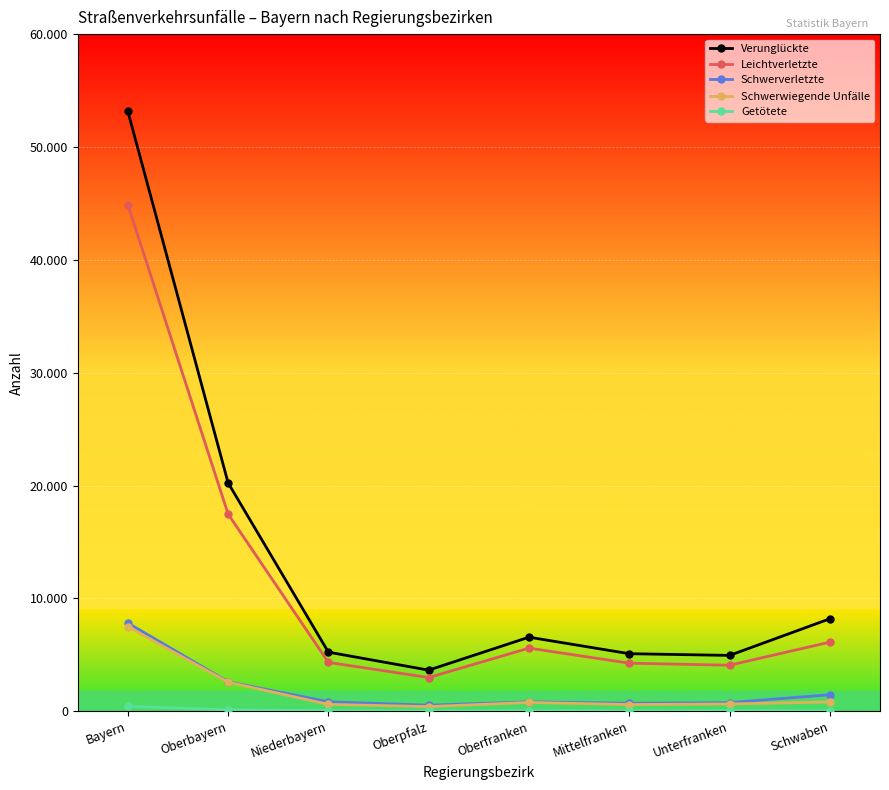

What is the label of the 1st point from the left?

Bayern